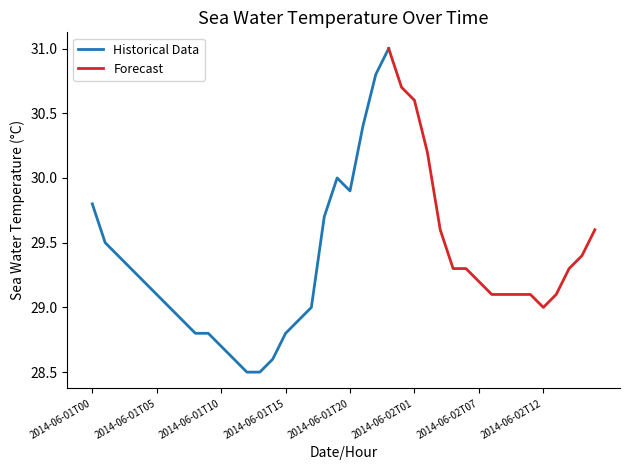

What is the greatest value displayed?

31.0